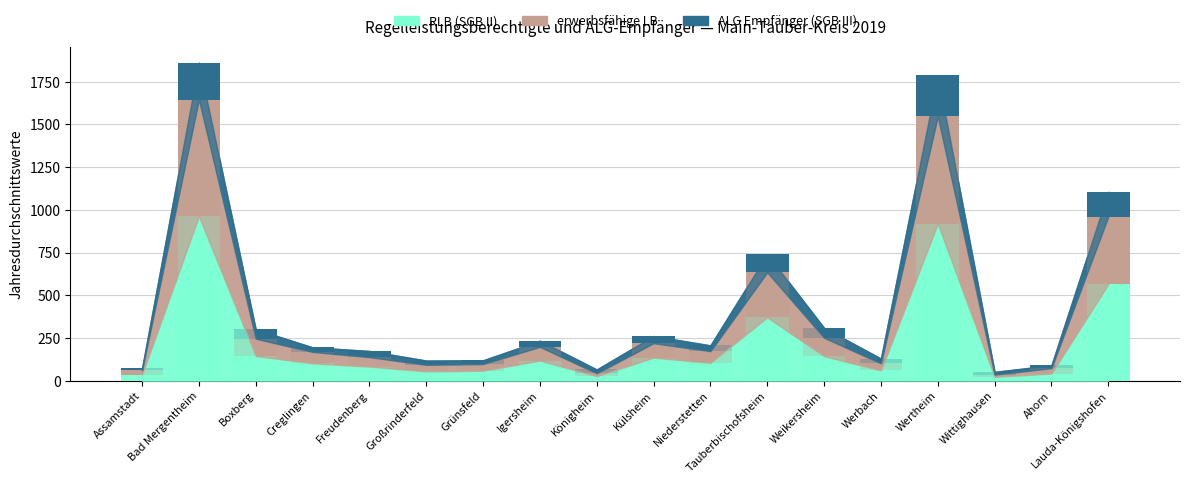

What is the highest value of the RLB (SGB II) series?

962.8